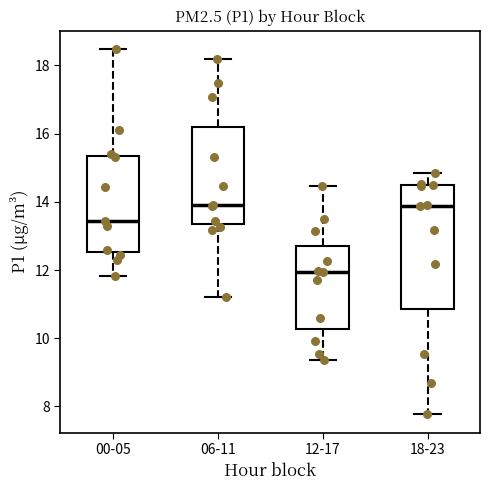

Comparing the boxes themselves (not the whiskers), which one is the tallest?

18-23